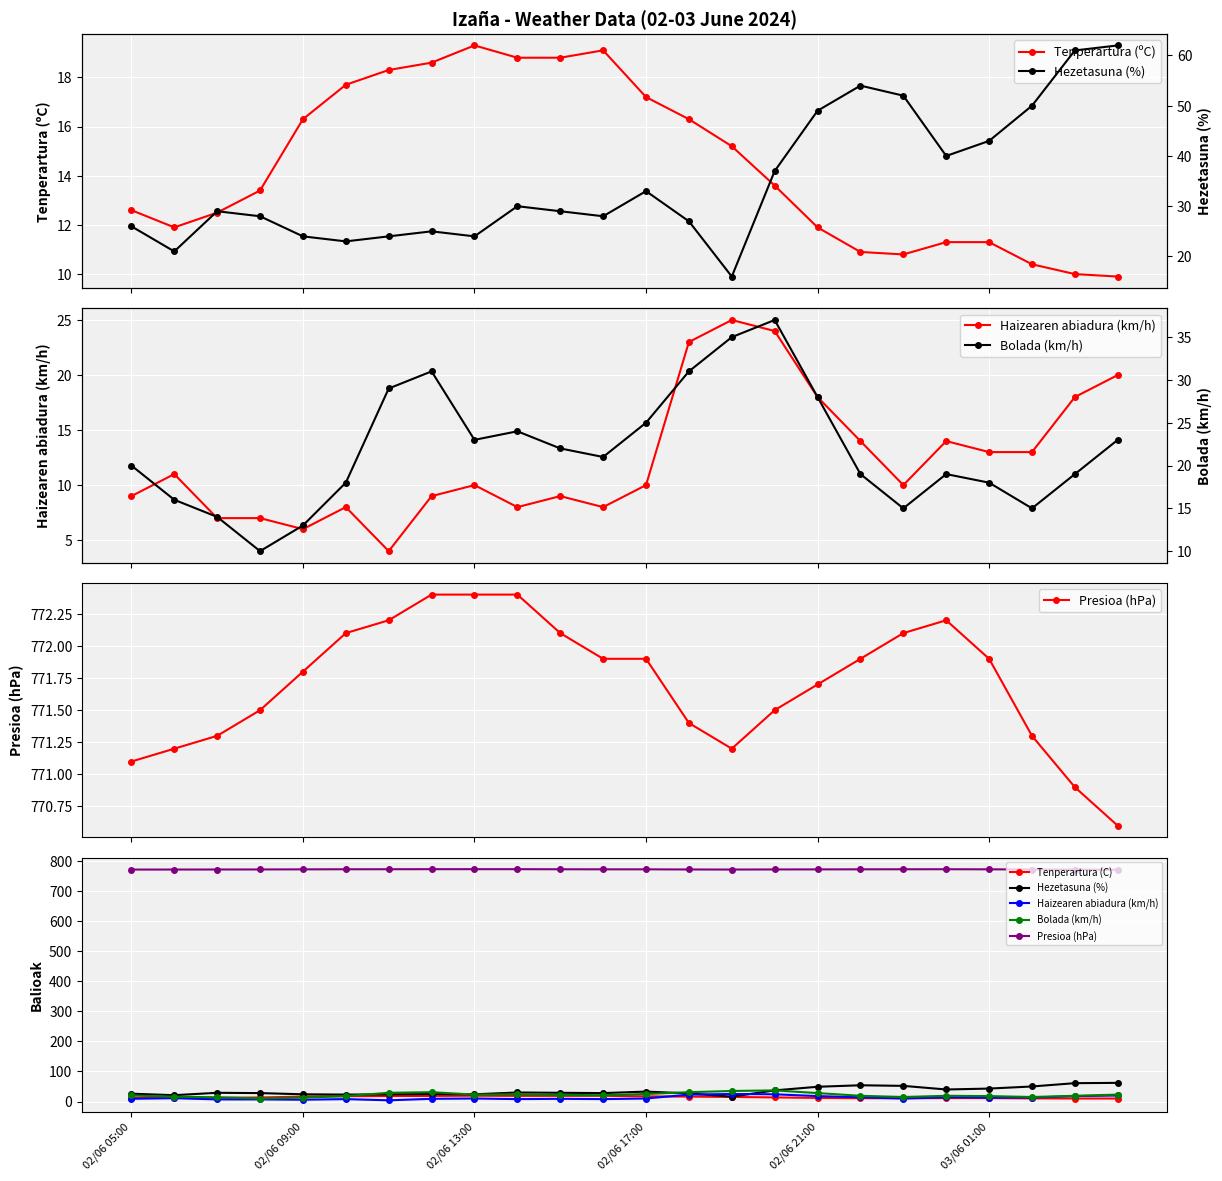

True or false: Presioa (hPa) and Tenperartura (C) cross at least once.

False